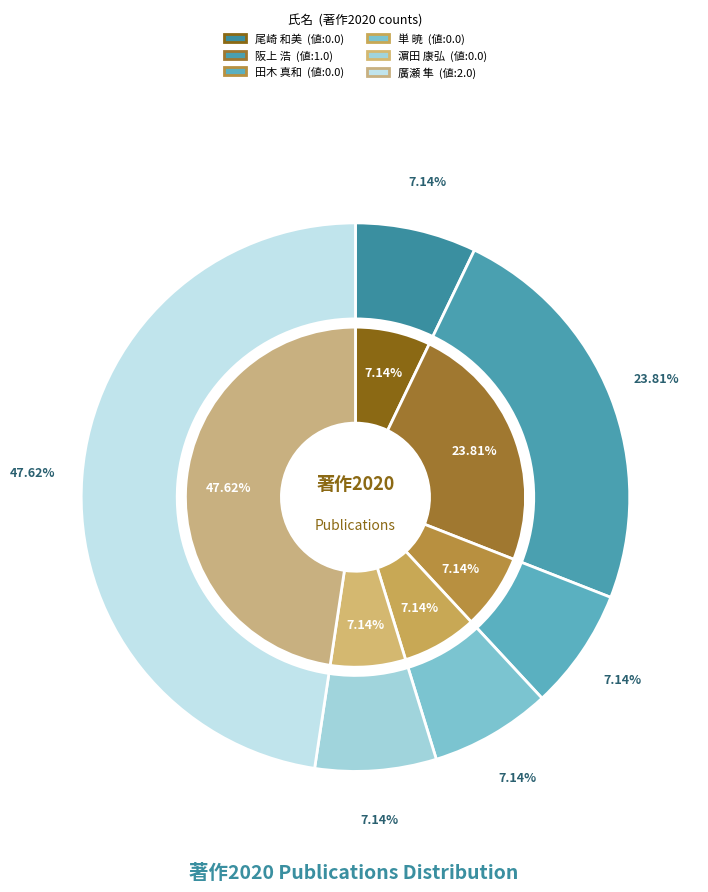

Do 濵田 康弘 and 廣瀬 隼 together represent more than half of the pie?

Yes